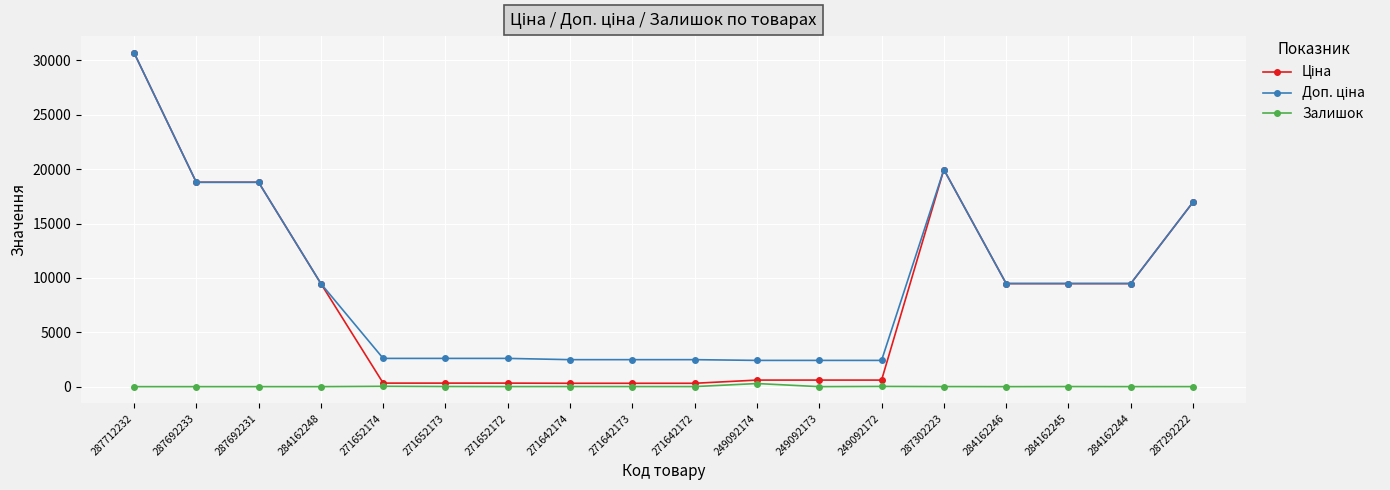

What is the maximum value shown in the chart?

30717.1